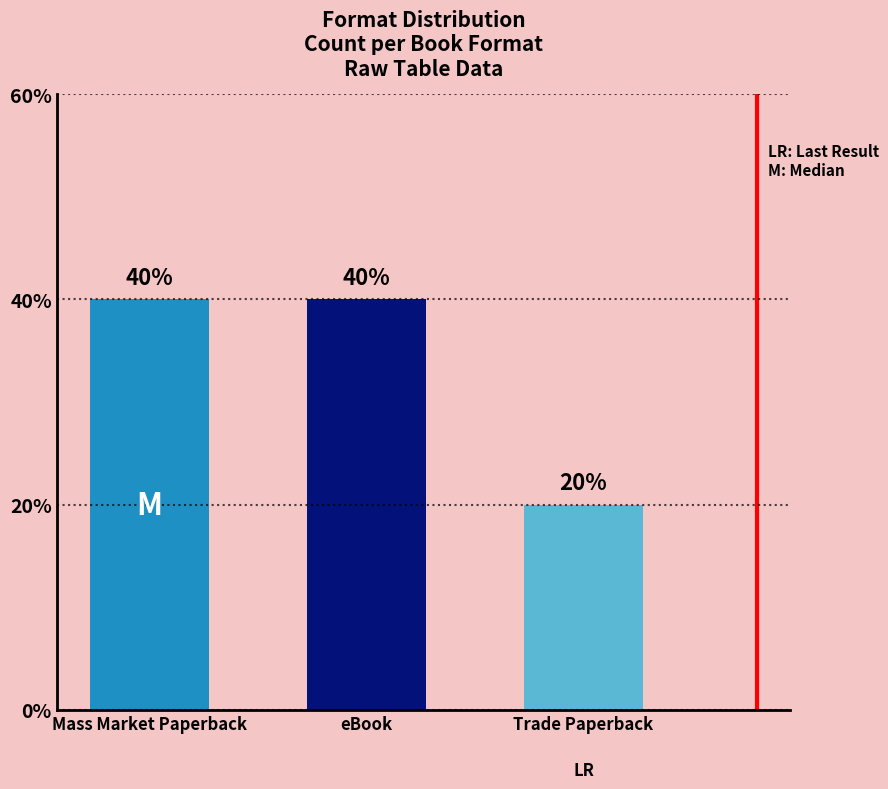

Are the bars horizontal?

No